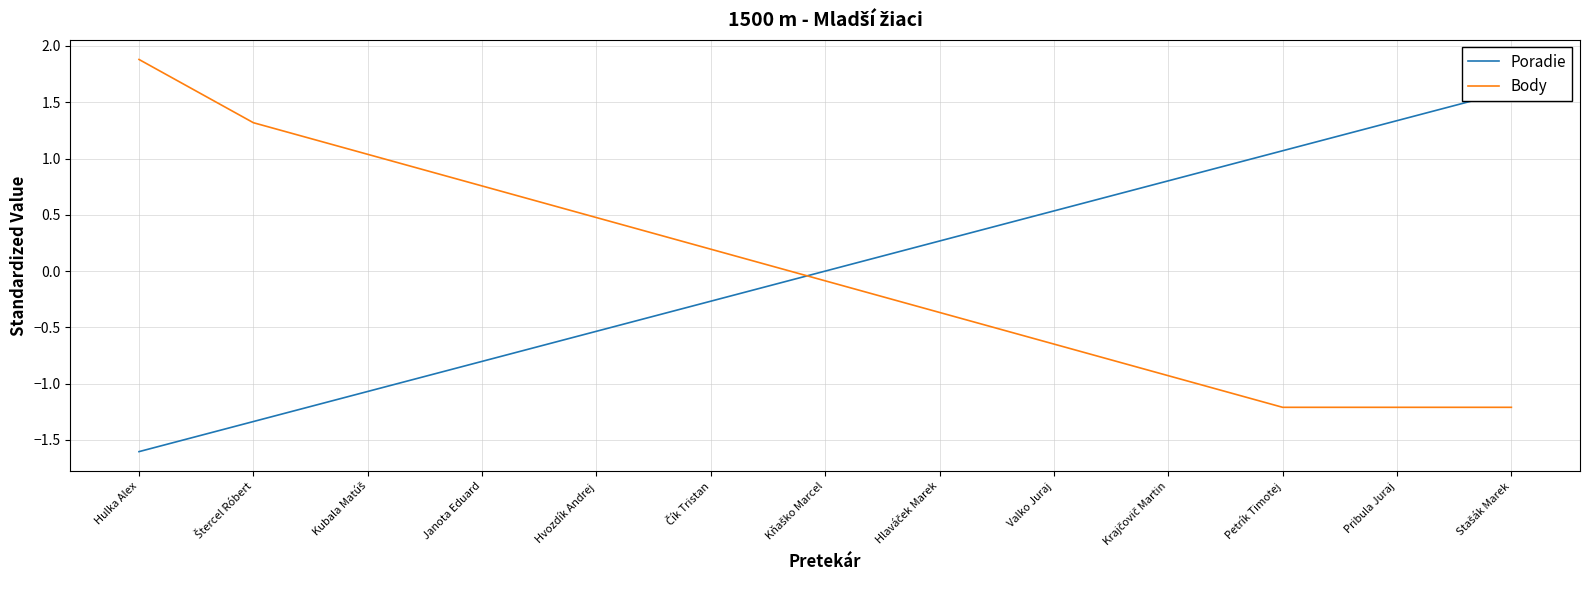

Reading left to right, what are all the values shown in this chart?

Poradie: Hulka Alex=-1.6	Štercel Róbert=-1.3	Kubala Matúš=-1.1	Janota Eduard=-0.8	Hvozdík Andrej=-0.5	Čík Tristan=-0.3	Kňaško Marcel=0.0	Hlaváček Marek=0.3	Valko Juraj=0.5	Krajčovič Martin=0.8	Petrík Timotej=1.1	Pribula Juraj=1.3	Stašák Marek=1.6
Body: Hulka Alex=1.9	Štercel Róbert=1.3	Kubala Matúš=1.0	Janota Eduard=0.8	Hvozdík Andrej=0.5	Čík Tristan=0.2	Kňaško Marcel=-0.1	Hlaváček Marek=-0.4	Valko Juraj=-0.6	Krajčovič Martin=-0.9	Petrík Timotej=-1.2	Pribula Juraj=-1.2	Stašák Marek=-1.2